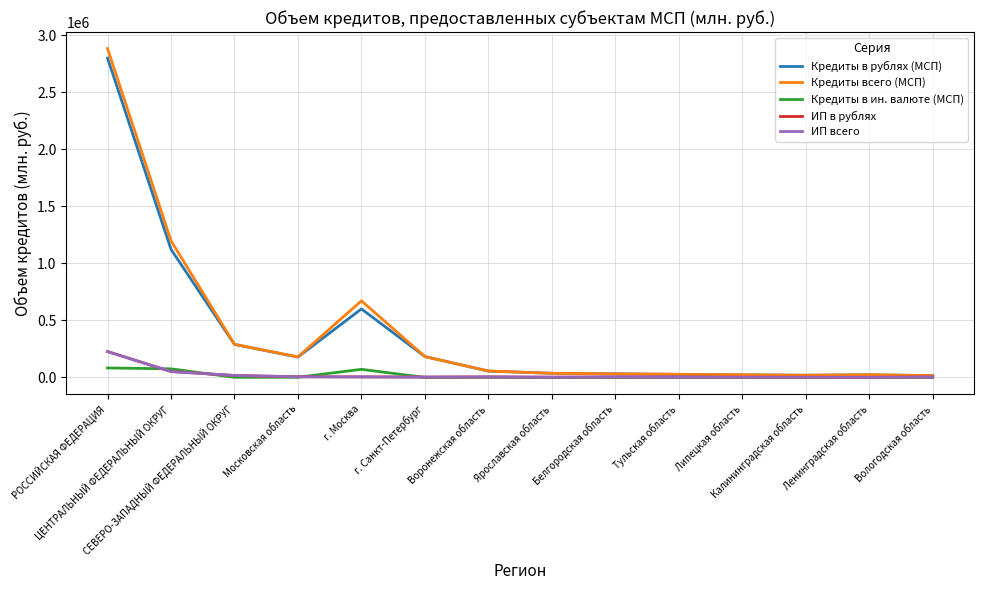

Reading left to right, what are all the values shown in this chart?

Кредиты в рублях (МСП): 2802148	1123882	289569	178866	601100	182882	55693	36345	31513	26932	22955	19286	23253	16123
Кредиты всего (МСП): 2885605	1199367	290755	180368	672326	183046	56689	36345	31625	27952	23001	19759	23253	16417
Кредиты в ин. валюте (МСП): 83458	75485	1186	1502	71226	164	997	0	112	1020	46	473	0	294
ИП в рублях: 227046	51997	17143	5848	4876	3204	4686	2321	4509	2742	1914	1791	1254	3802
ИП всего: 227046	51997	17143	5848	4876	3204	4686	2321	4509	2742	1914	1791	1254	3802